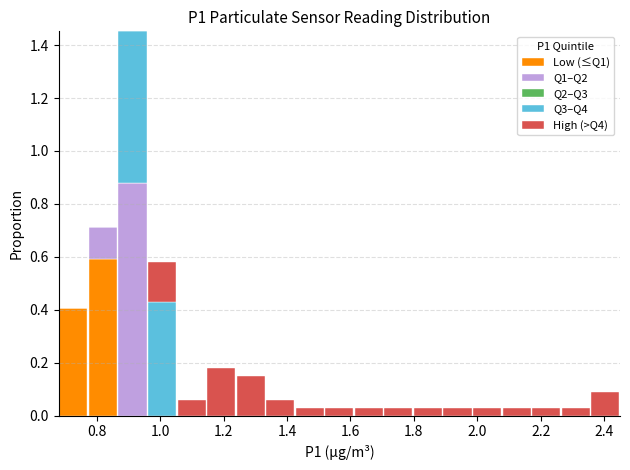

Which range on the x-axis has the tallest stacked bar (by total height)?

0.86 to 0.96